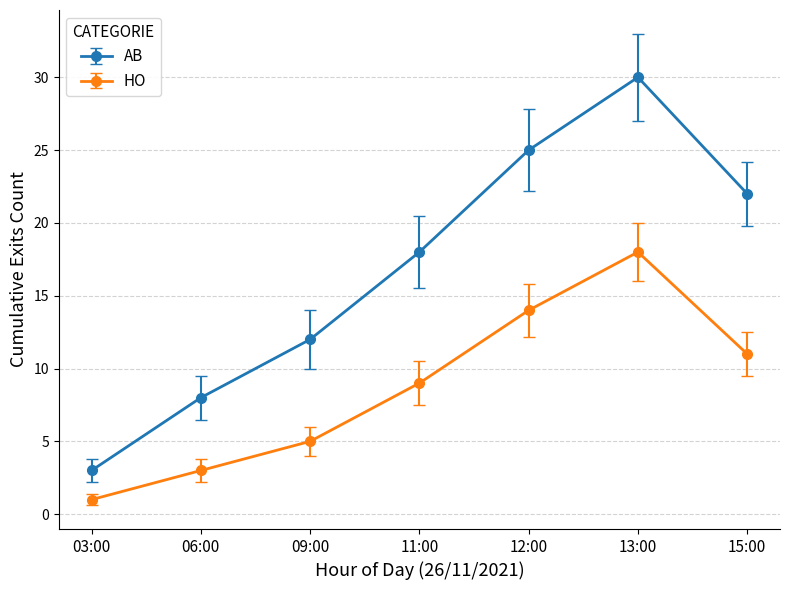

Reading left to right, what are all the values shown in this chart?

AB: 03:00=3	06:00=8	09:00=12	11:00=18	12:00=25	13:00=30	15:00=22
HO: 03:00=1	06:00=3	09:00=5	11:00=9	12:00=14	13:00=18	15:00=11